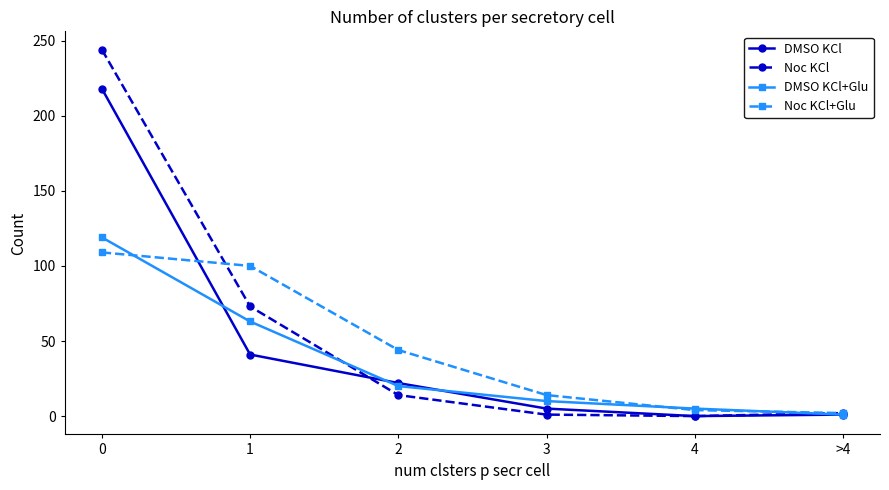

What is the label of the 2nd point from the right?

4